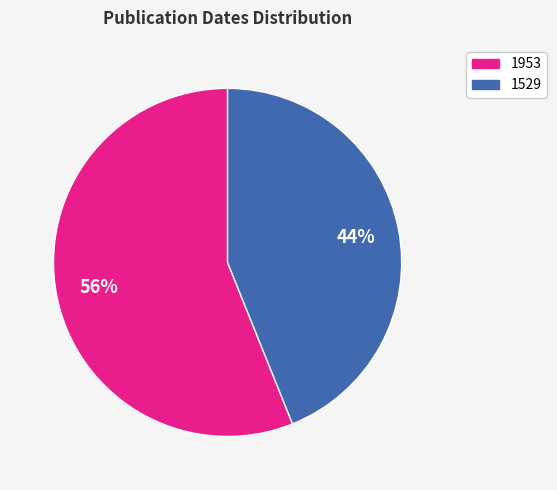

Does 1529 account for over 50% of the chart?

No